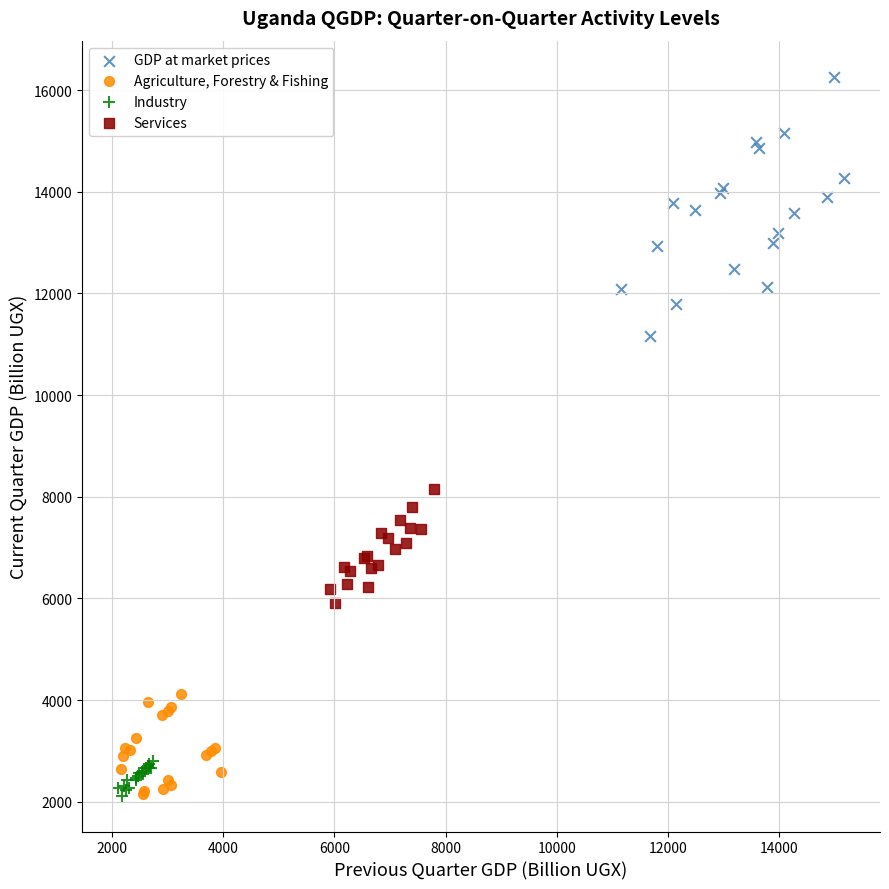

Which series has the largest Y range (max minus min)?

GDP at market prices